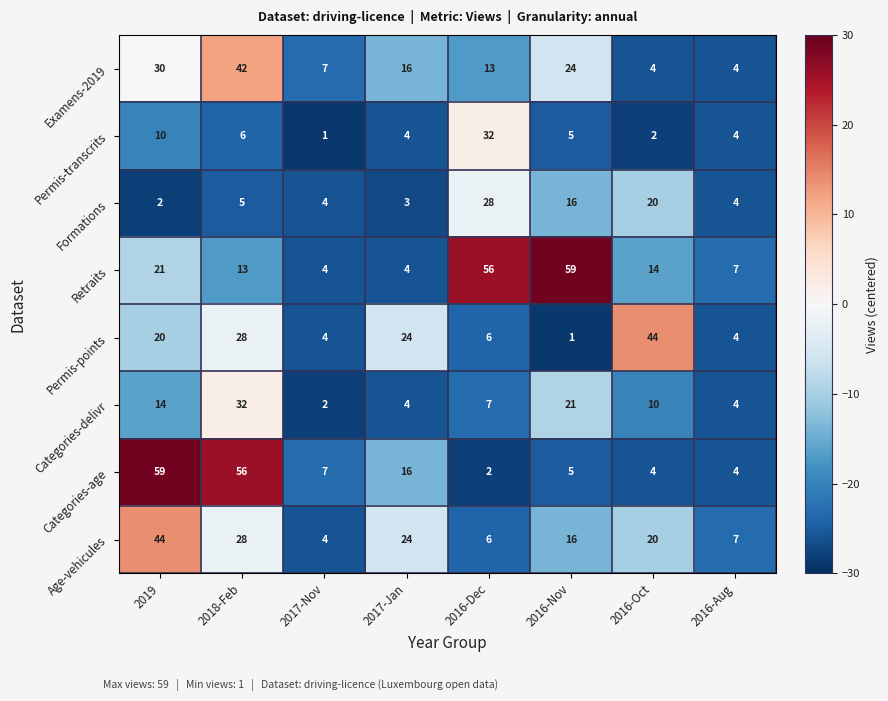

True or false: Categories-age has a value of 5 at 2017-Jan.

False